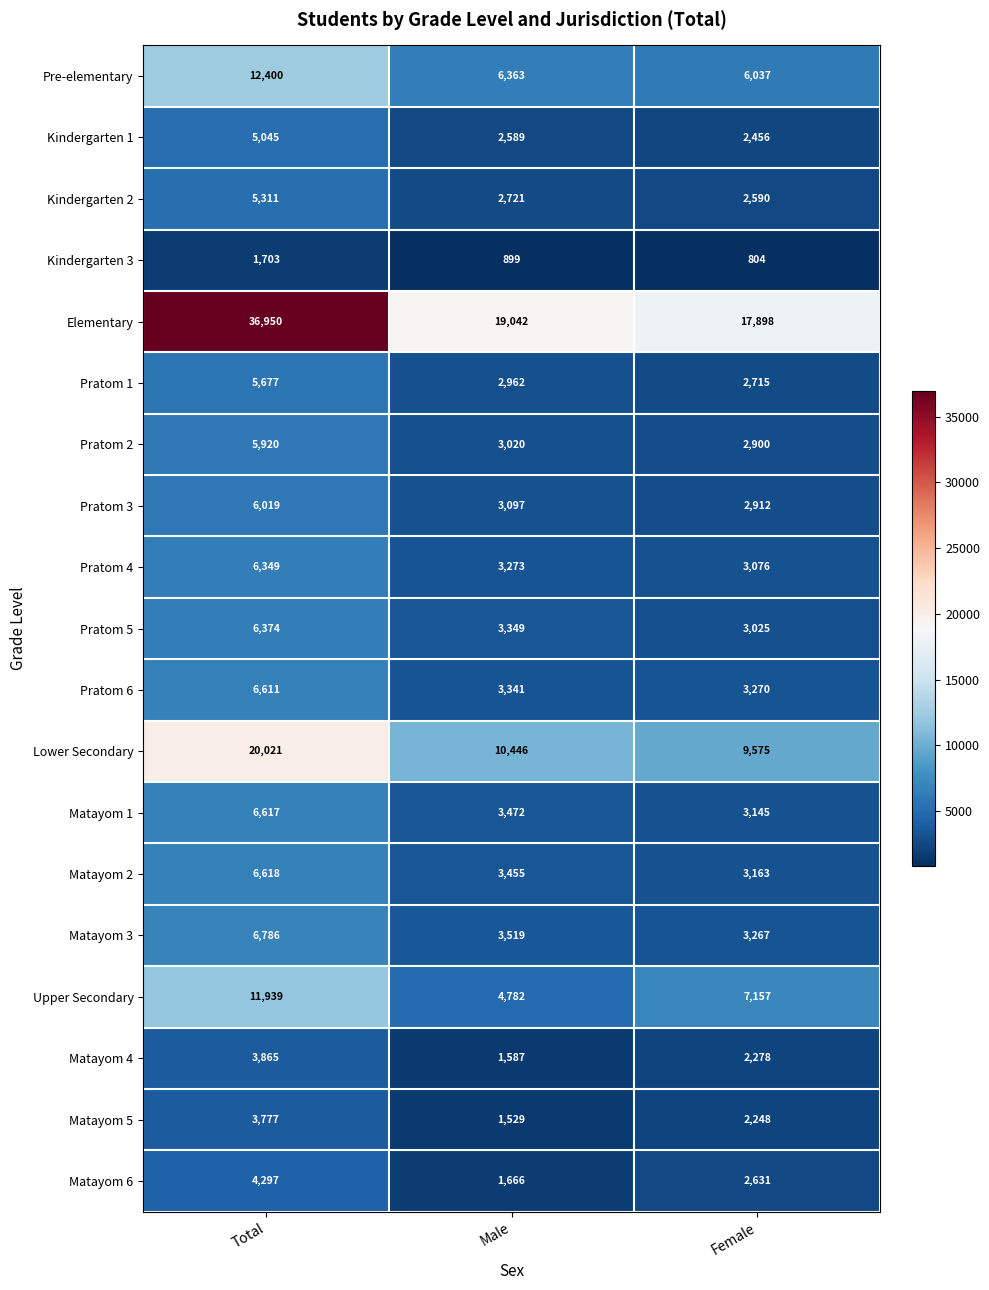

True or false: Matayom 6 has a value of 4297 at Total.

True